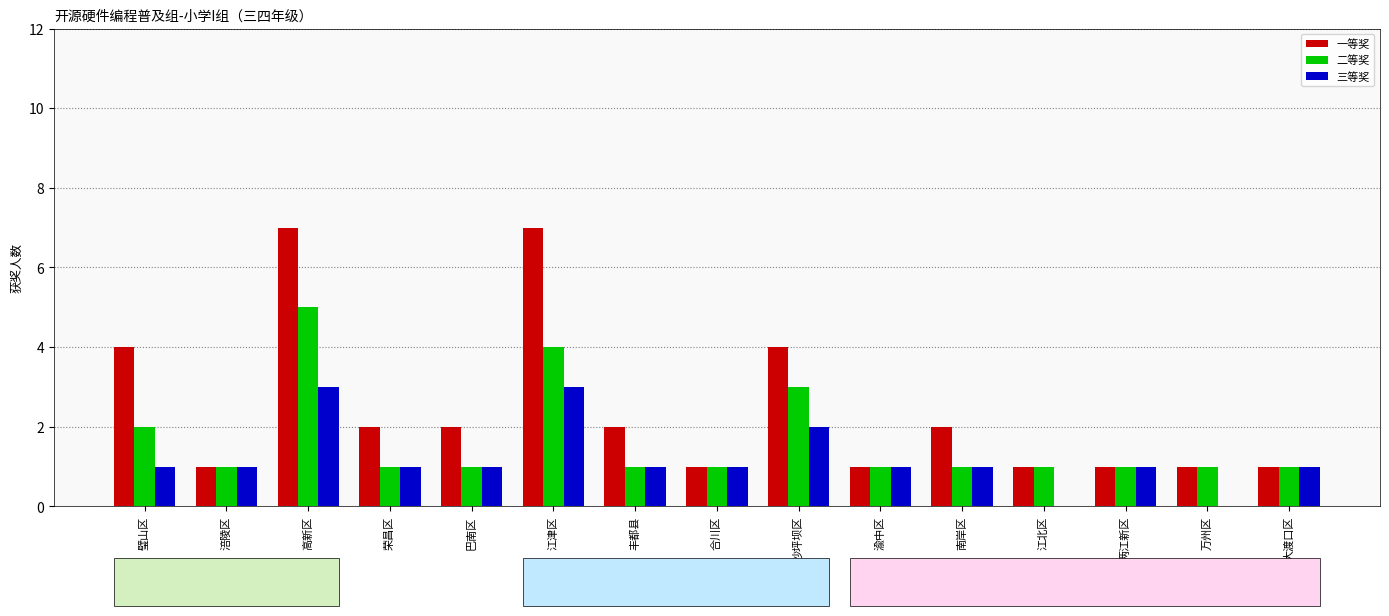

At which label does 二等奖 reach its peak?

高新区